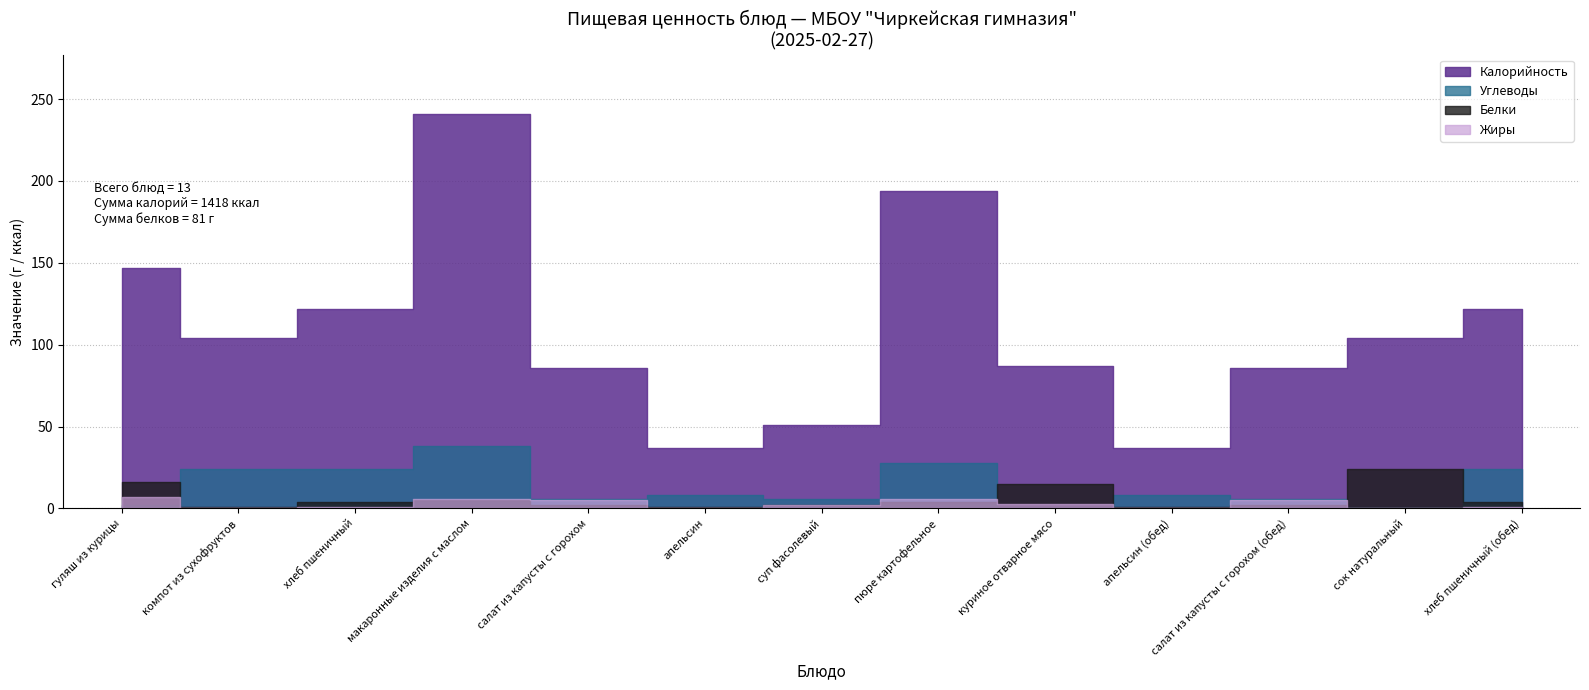

How many values in the Углеводы series exceed 8?

5